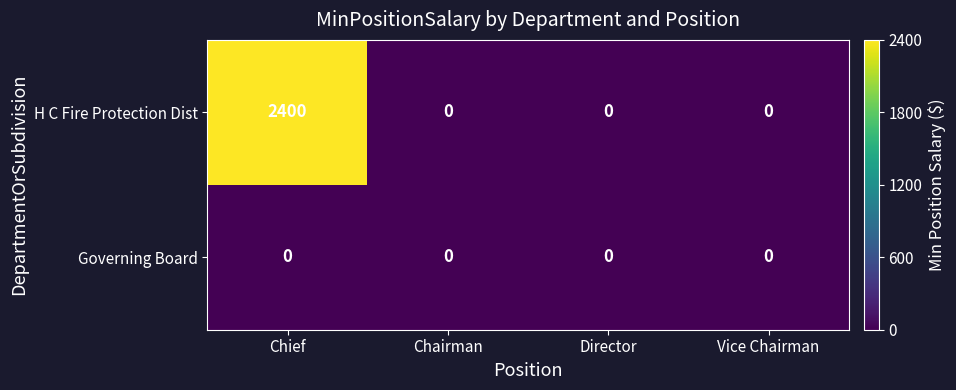

What is the difference between the maximum and minimum values in the H C Fire Protection Dist series?

2400